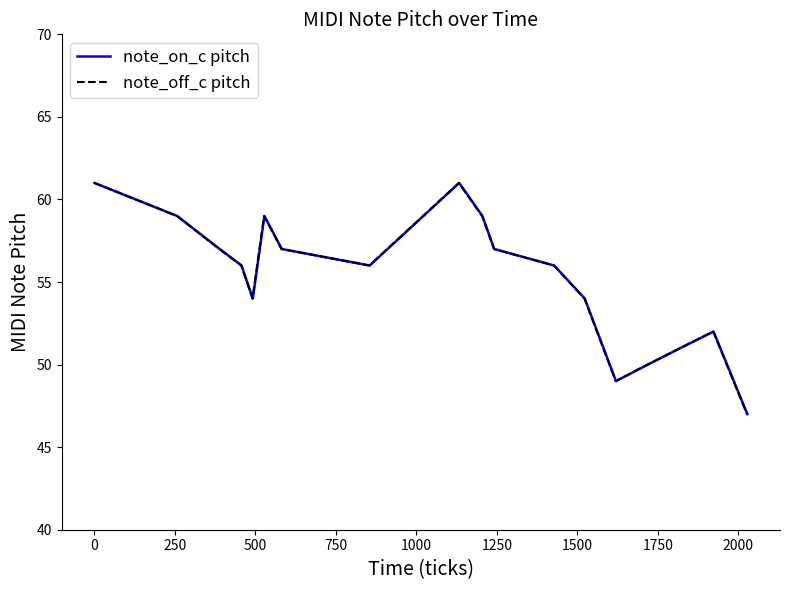

How many interior local valleys does the note_on_c pitch series have?

3